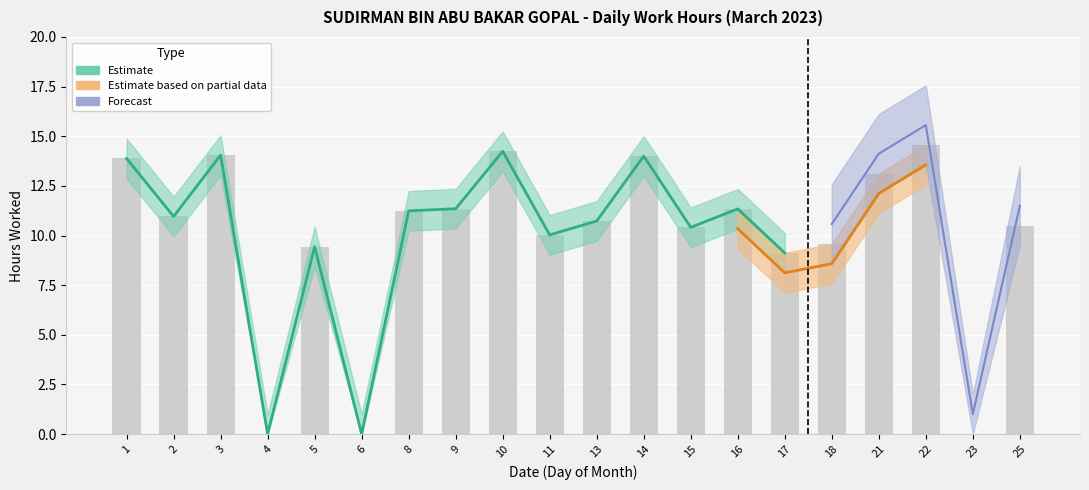

What is the sum of the Estimate values at 15 and 5?

19.9